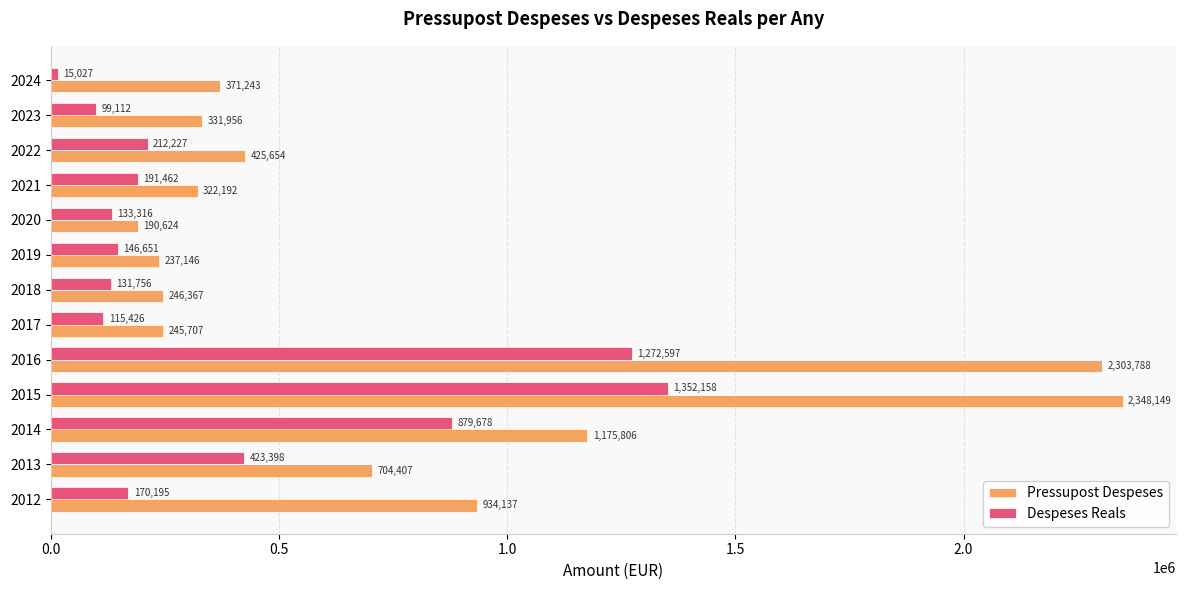

Between 2020 and 2021, which series saw the biggest shift?

Pressupost Despeses